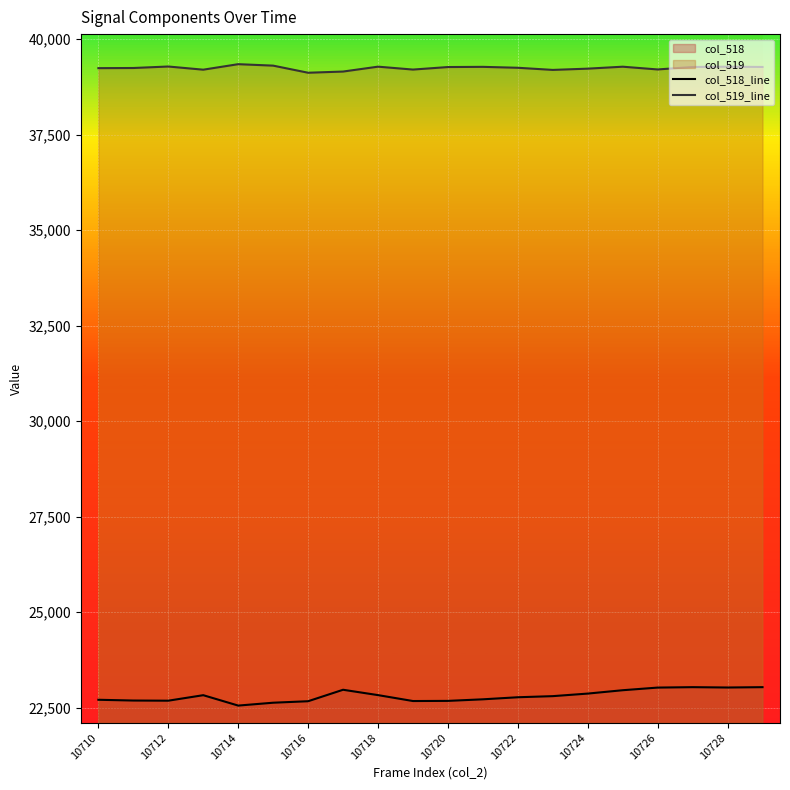

Reading left to right, extract all data points from this chart.

col_518_line: 22709	22689	22685	22829	22557	22632	22671	22971	22831	22676	22680	22721	22775	22804	22871	22959	23028	23039	23030	23039
col_519_line: 39239	39243	39282	39199	39343	39305	39119	39150	39278	39202	39268	39273	39249	39193	39226	39277	39205	39270	39277	39270